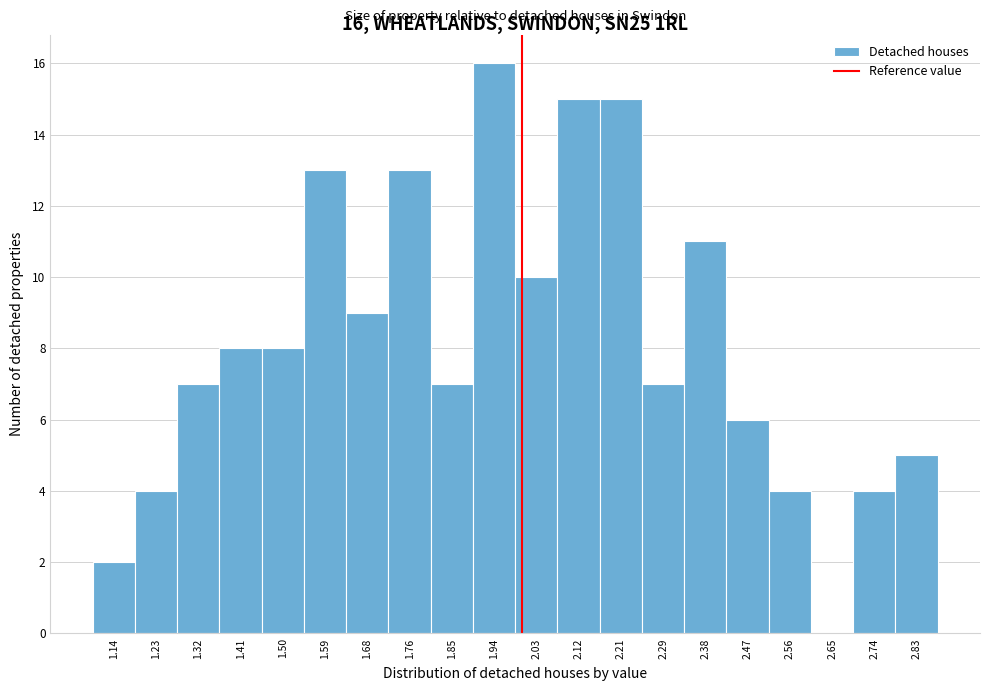

Which range on the x-axis has the tallest bar?

1.90 to 1.99